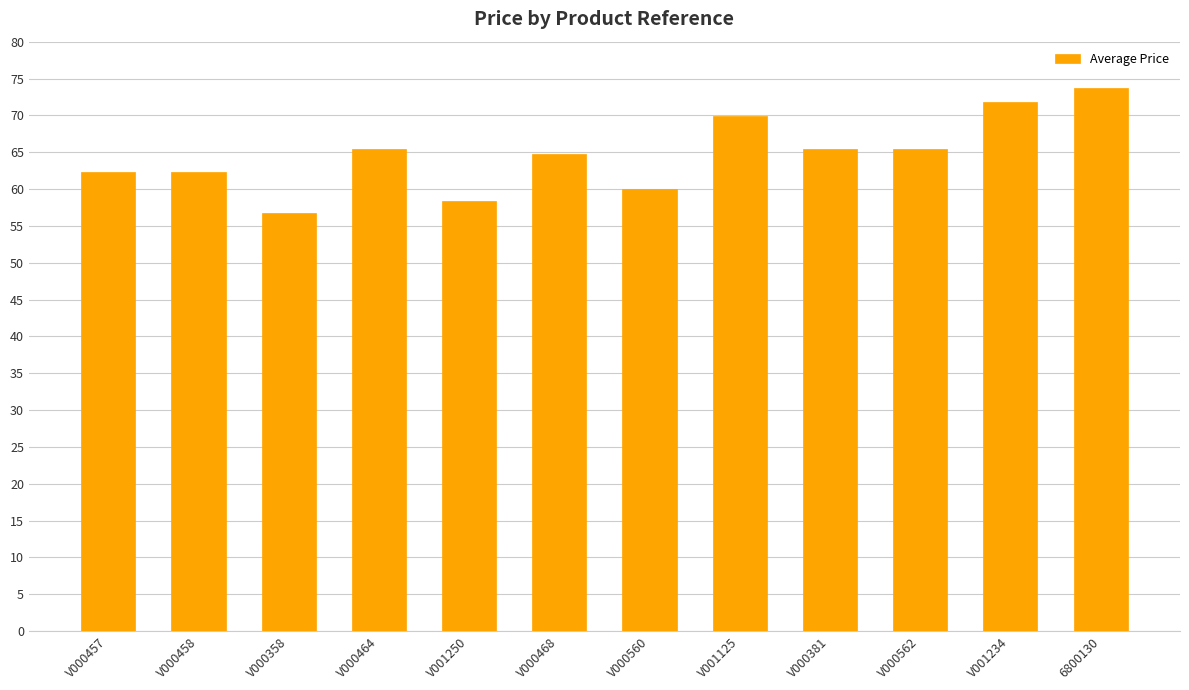

How many bars are there in total?

12